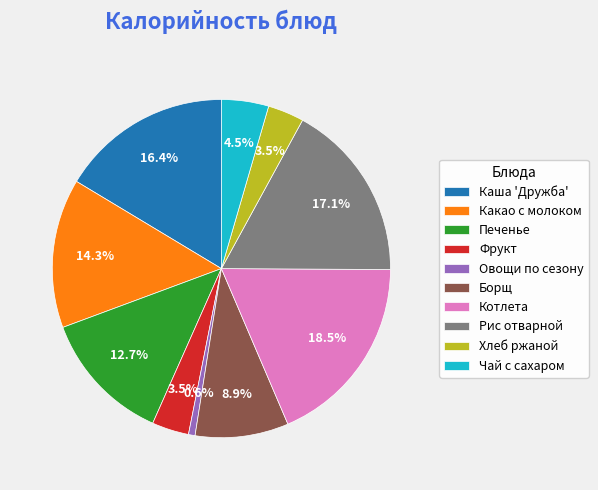

Between Какао с молоком and Чай с сахаром, which is larger?

Какао с молоком